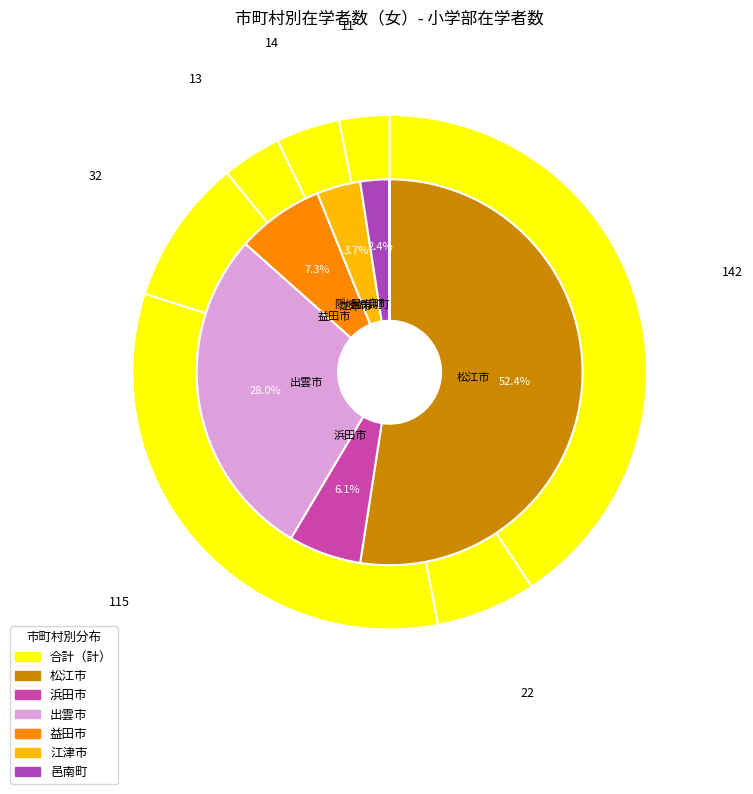

Rank the categories by value from lowest to highest.

隠岐の島町, 邑南町, 江津市, 浜田市, 益田市, 出雲市, 松江市